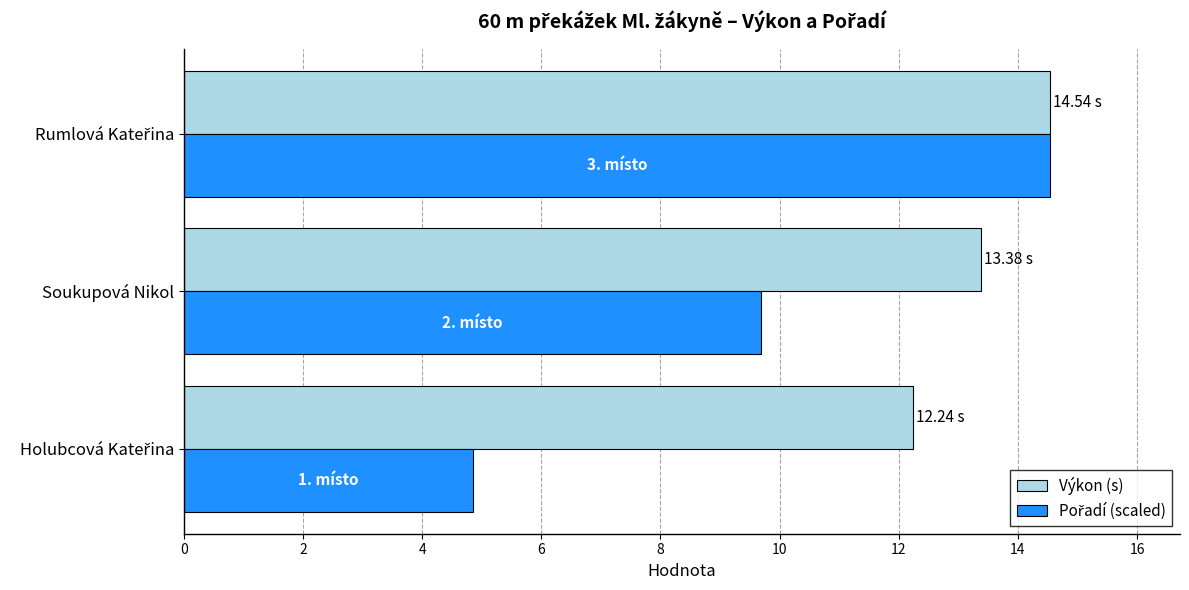

What is the difference between the maximum and minimum values in the Výkon (s) series?

2.3